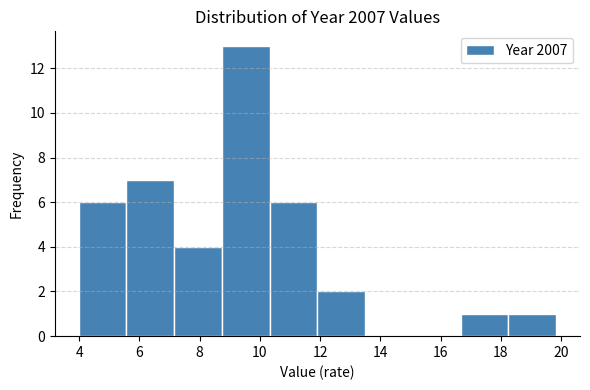

How tall is the bar that spans 16.6 to 18.2 on the x-axis? Neither the bar edges nor the heights are printed on the chart, so give them approximately, as read against the axes.

1